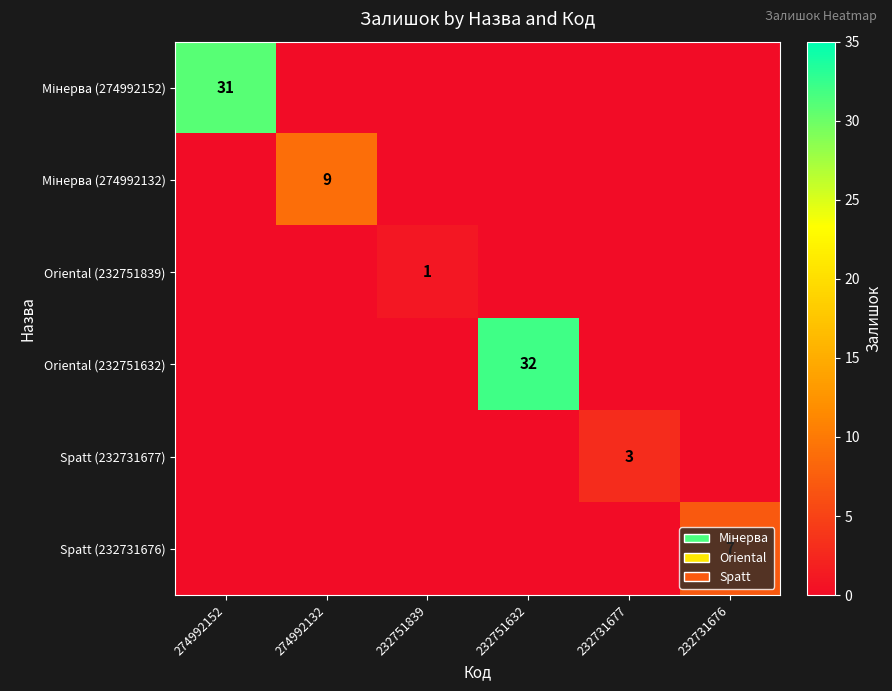

The Oriental (232751839) series shows 1 at 232751839. True or false?

True